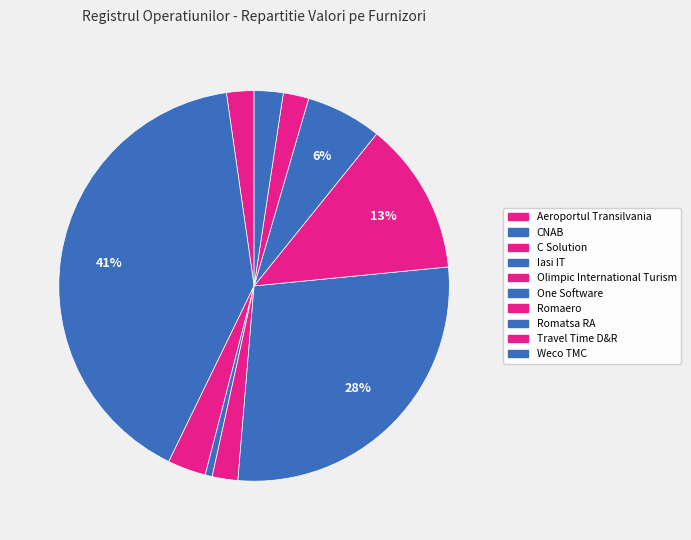

Count the number of slices in the pie.

10